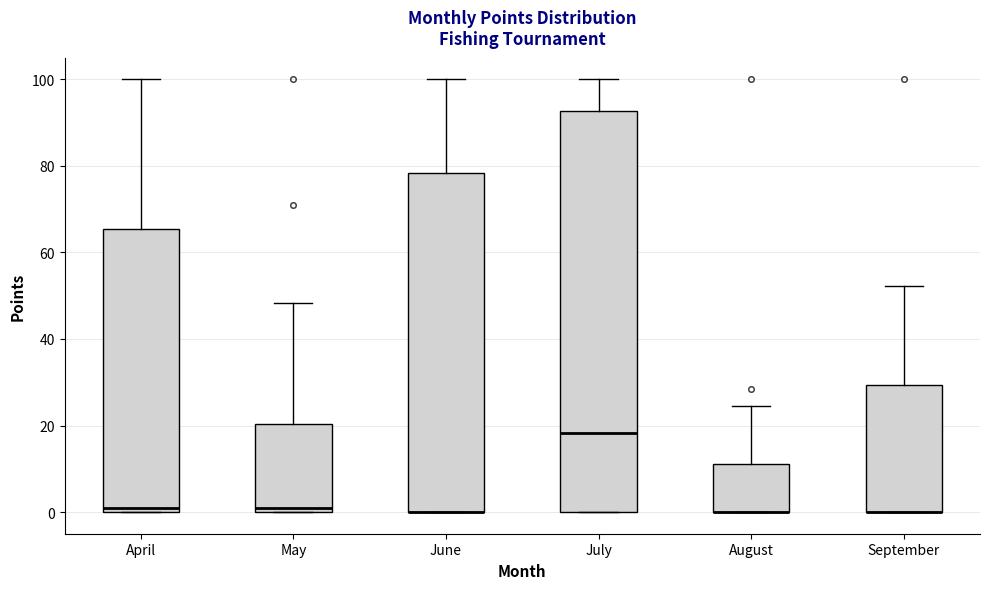

Where does the upper whisker of the box for July end on the y-axis? The values are not printed on the chart, so give them approximately, as read against the axis.

100